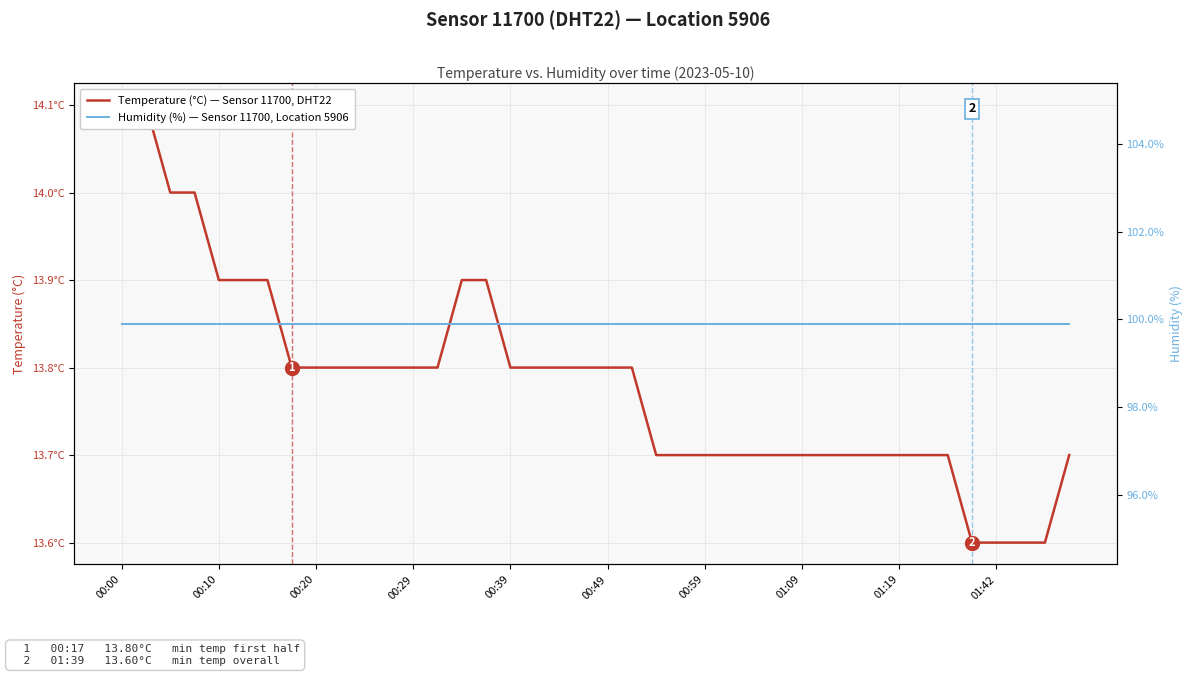

List the series in order of their peak value, highest first.

Humidity (%) — Sensor 11700, Location 5906, Temperature (°C) — Sensor 11700, DHT22